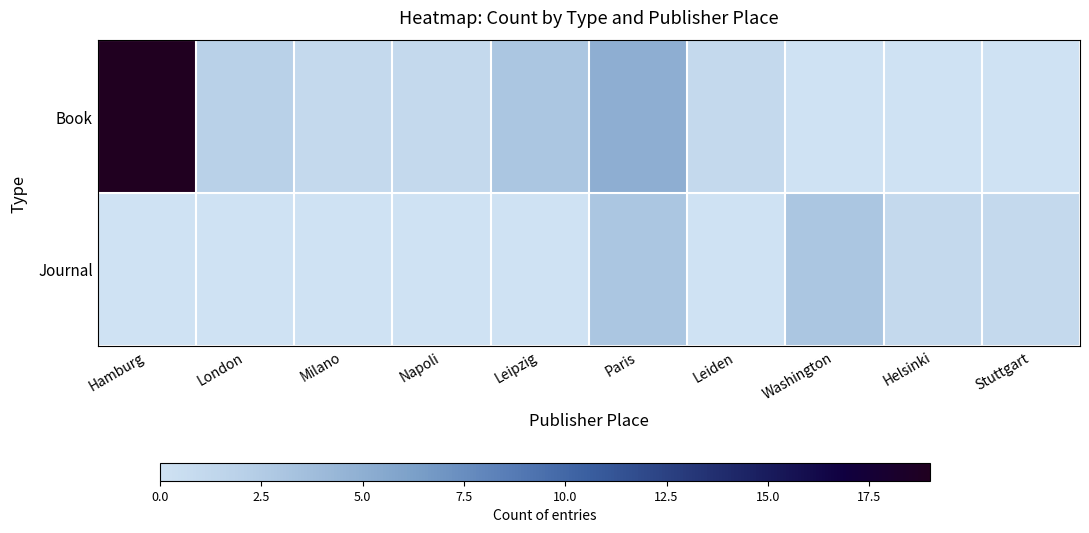

Rank the series at Helsinki from highest to lowest value.

Journal, Book